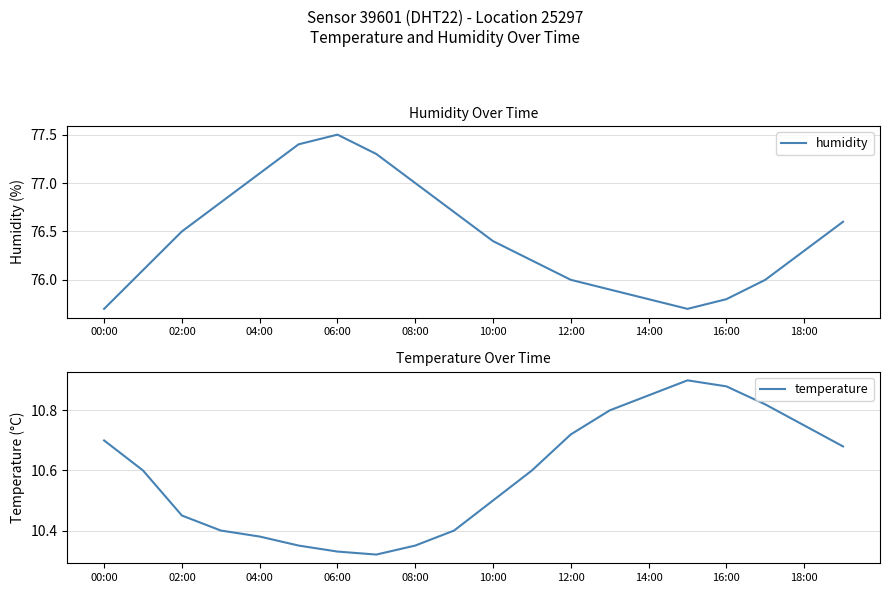

What is the minimum value for humidity?

75.7